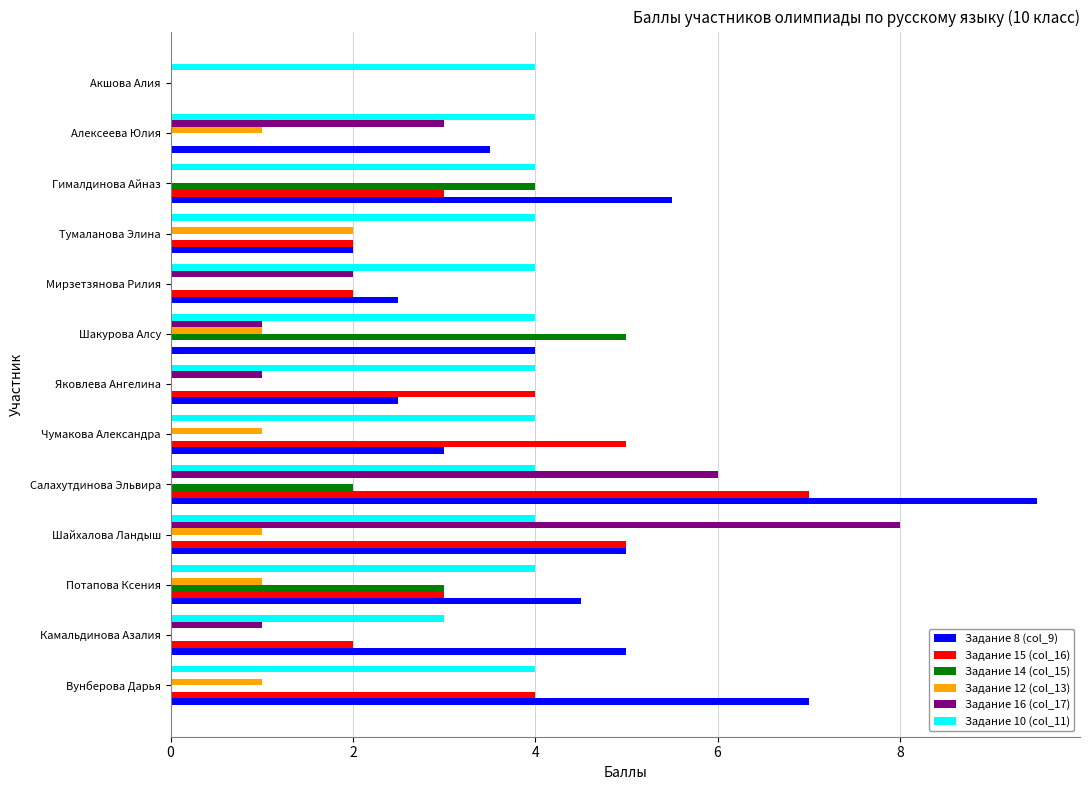

The value of Задание 14 (col_15) at Яковлева Ангелина is 1.8. True or false?

False